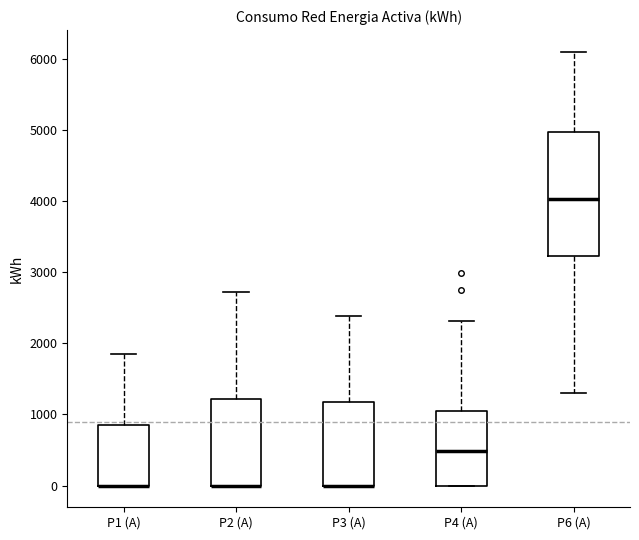

Reading left to right, transcribe this box plot: for each box, give where its median line is, the range the box spans, and where its two whiskers end, as read against the y-axis. The values are not printed on the chart, so give them approximately, as read against the axis.

P1 (A): median 0 (drawn on the box's lower edge), box 0 to 900, whiskers 0 to 1900
P2 (A): median 0 (drawn on the box's lower edge), box 0 to 1200, whiskers 0 to 2700
P3 (A): median 0 (drawn on the box's lower edge), box 0 to 1200, whiskers 0 to 2400
P4 (A): median 500, box 0 to 1000, whiskers 0 to 2300
P6 (A): median 4000, box 3200 to 5000, whiskers 1300 to 6100